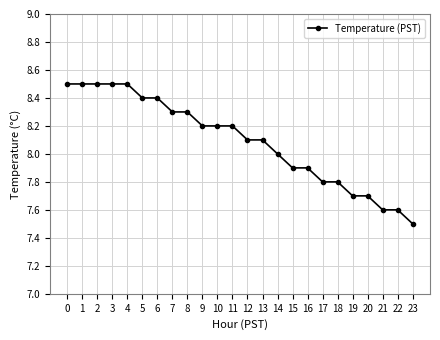

Which has a higher value, 14 or 13?

13